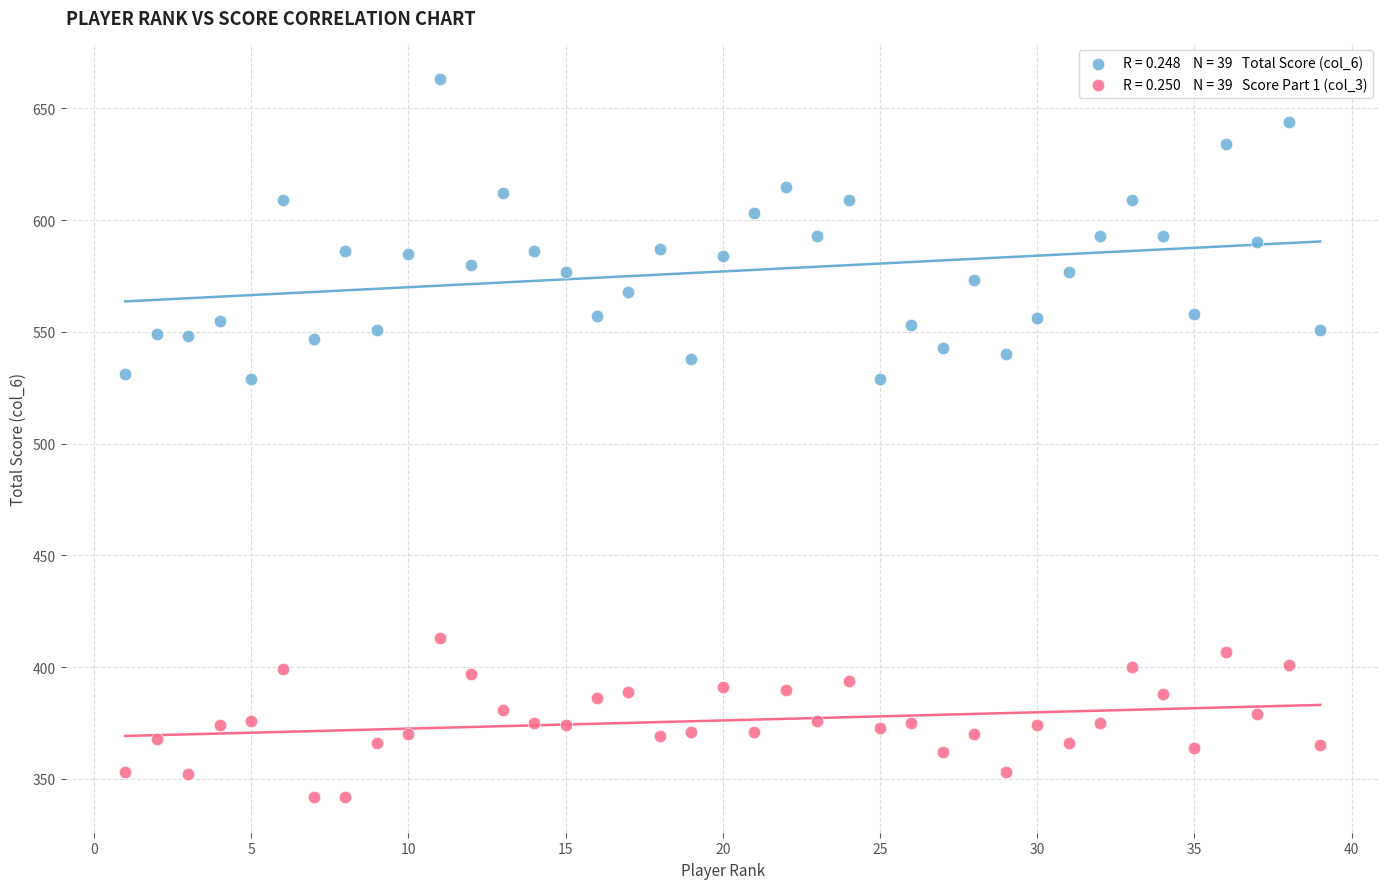

Across all data points, what is the range of X values (max minus min)?

38